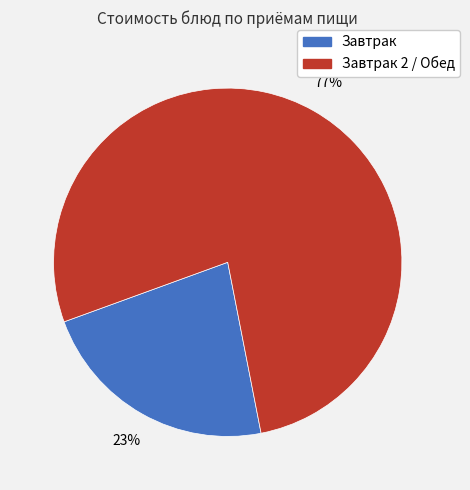

How many segments does this pie chart have?

2